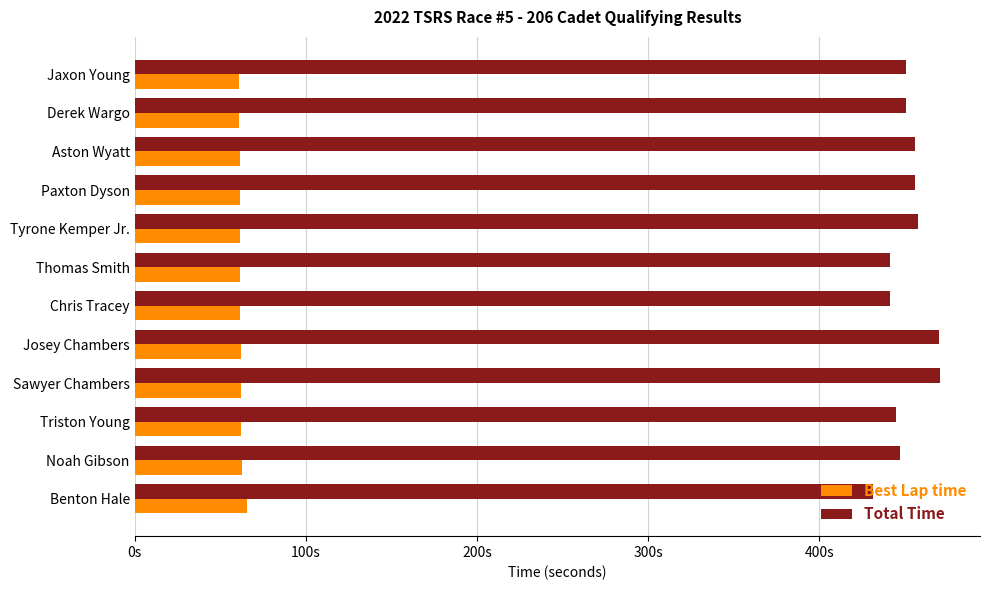

What are all the series names shown in the legend?

Best Lap time, Total Time